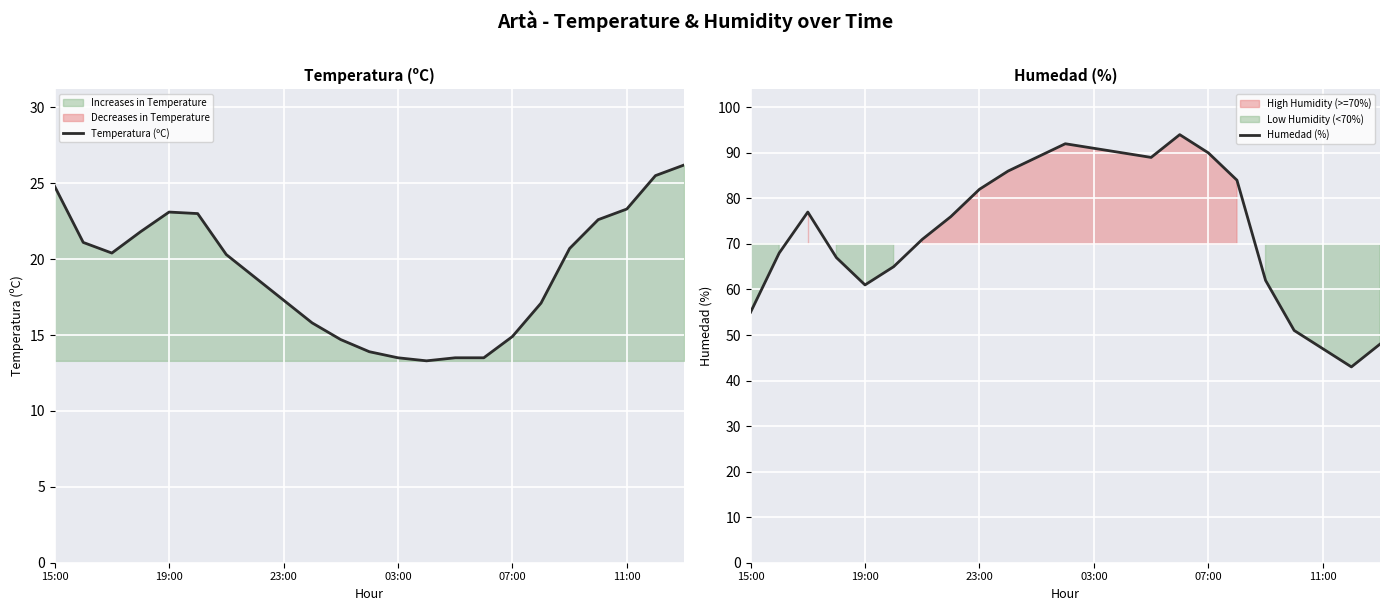

What is the value of the Temperatura (ºC) point at the 16th from the left?

13.5